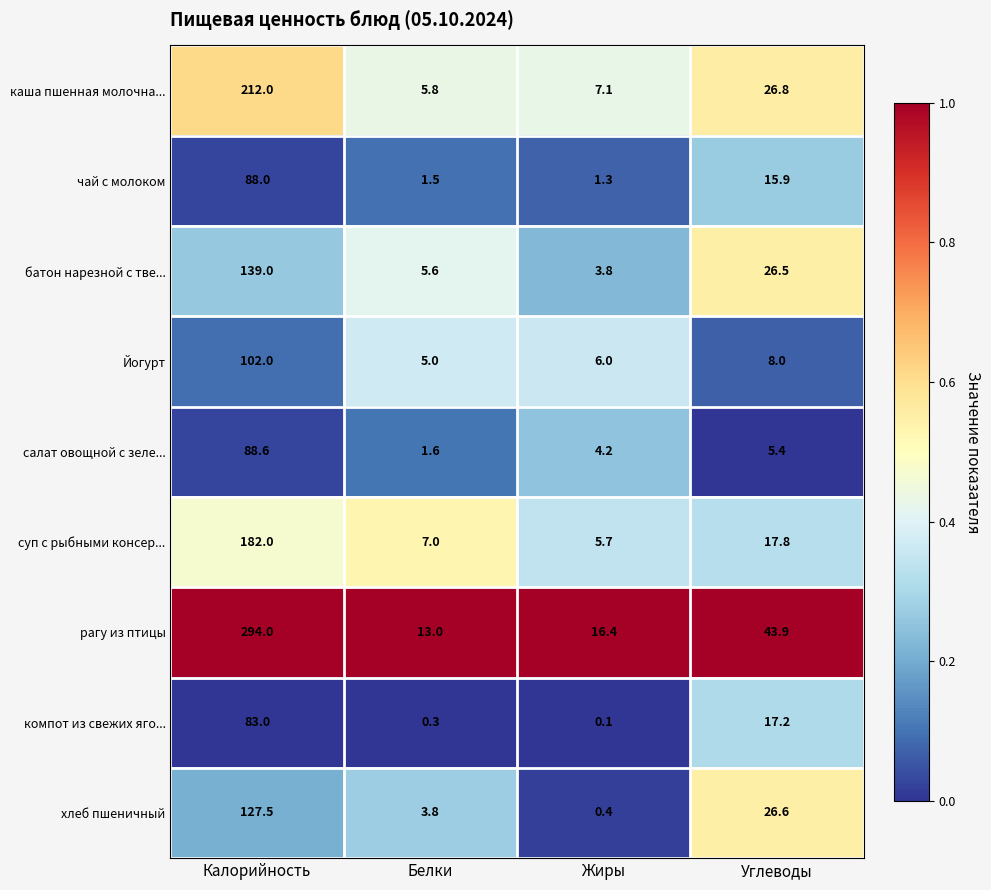

Where is чай с молоком nearest to the value 44?

Углеводы